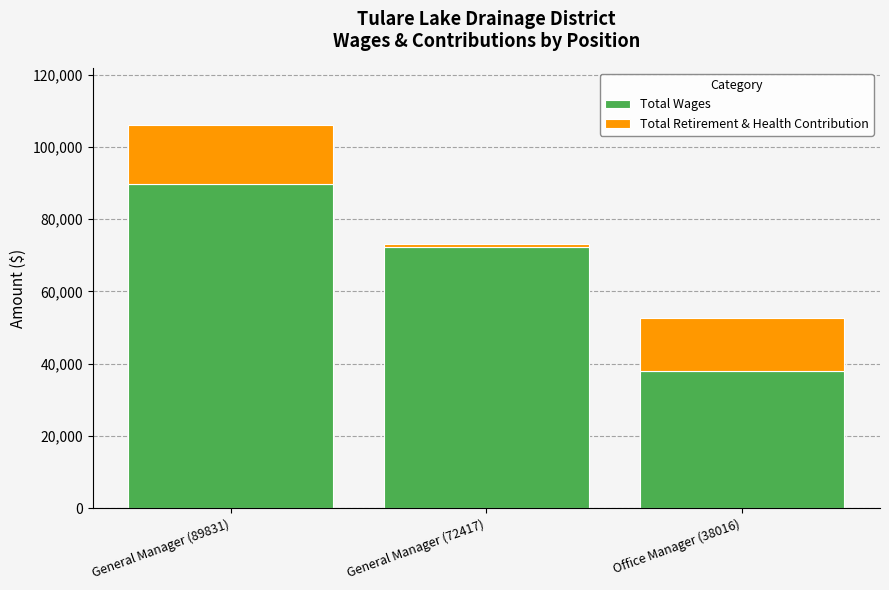

What are all the series names shown in the legend?

Total Wages, Total Retirement & Health Contribution